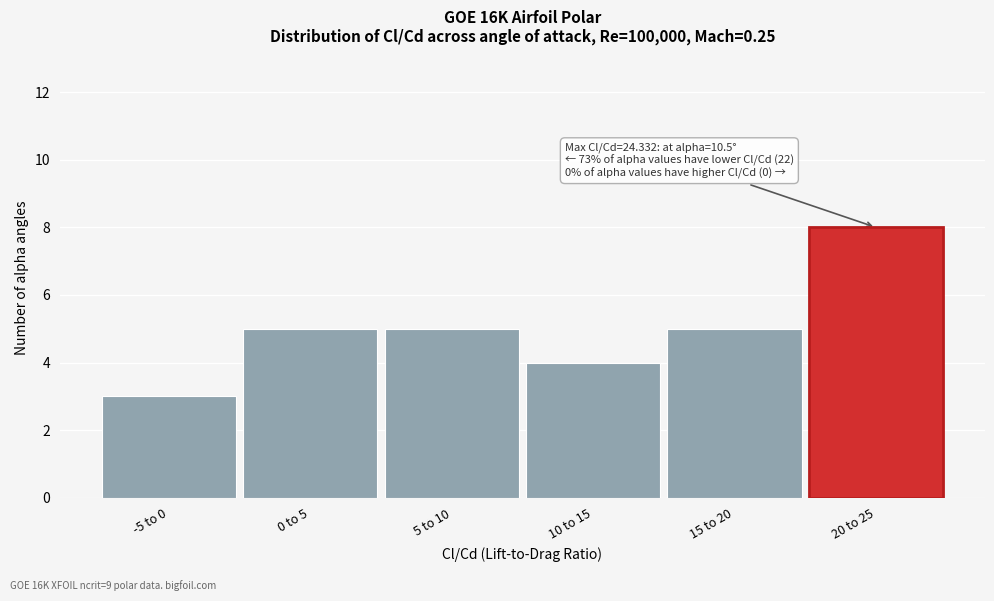

Reading left to right, transcribe all the data shown in this chart.

-5 to 0=3	0 to 5=5	5 to 10=5	10 to 15=4	15 to 20=5	20 to 25=8